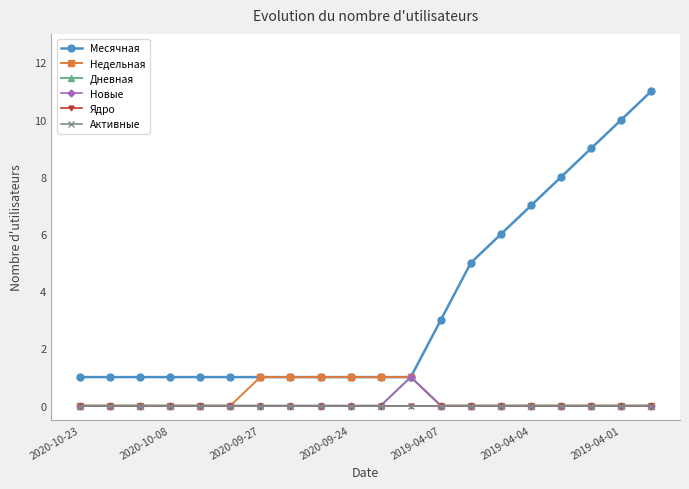

True or false: Дневная and Месячная cross at least once.

False